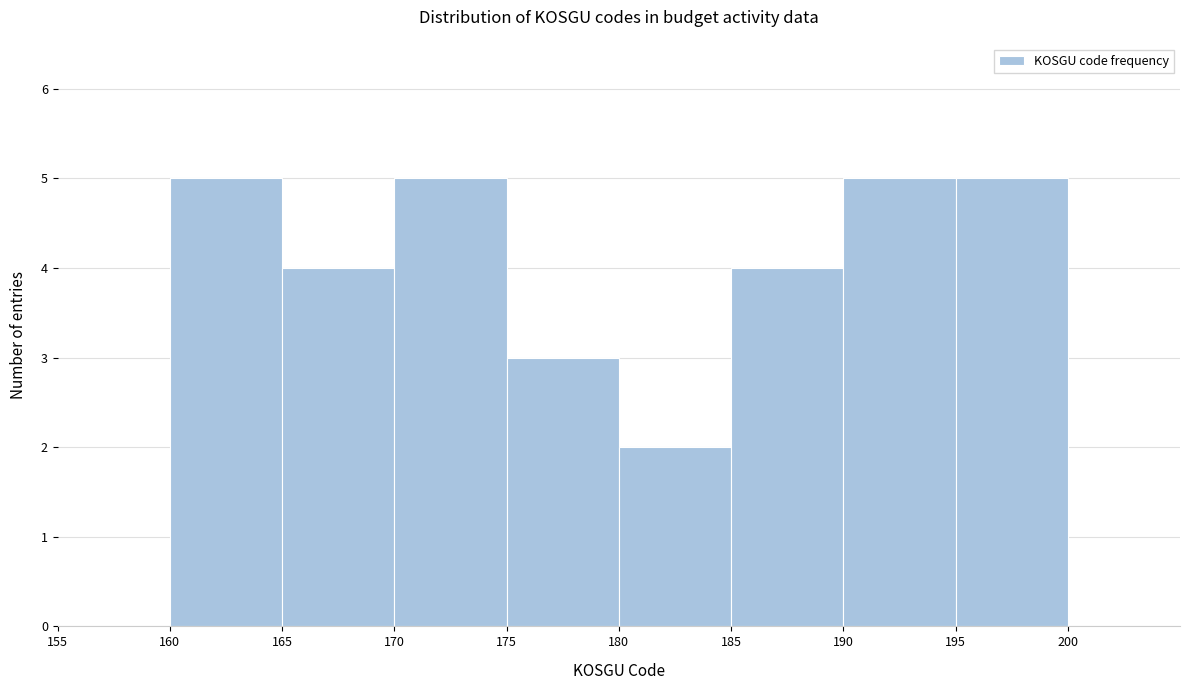

How tall is the bar that spans 175 to 180 on the x-axis? The values are not printed on the chart, so give them approximately, as read against the axis.

3